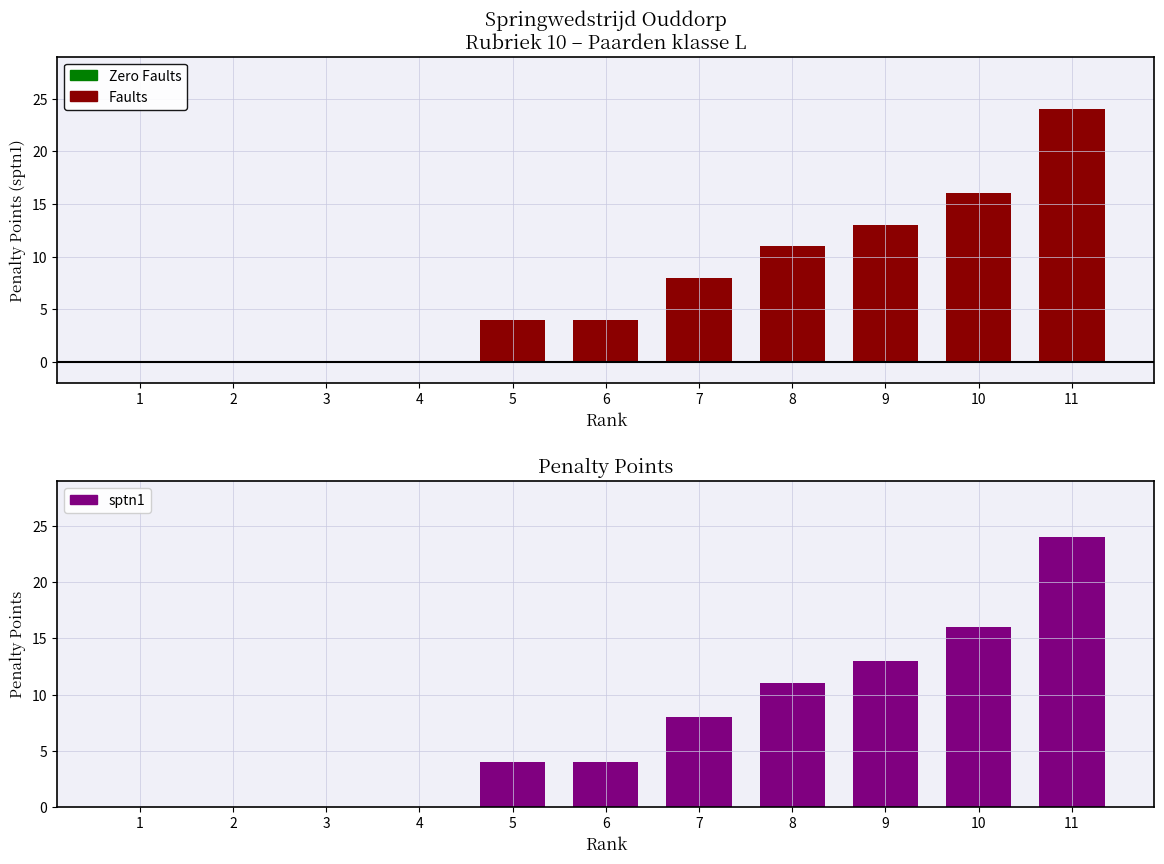

How many distinct data groups are displayed?

1